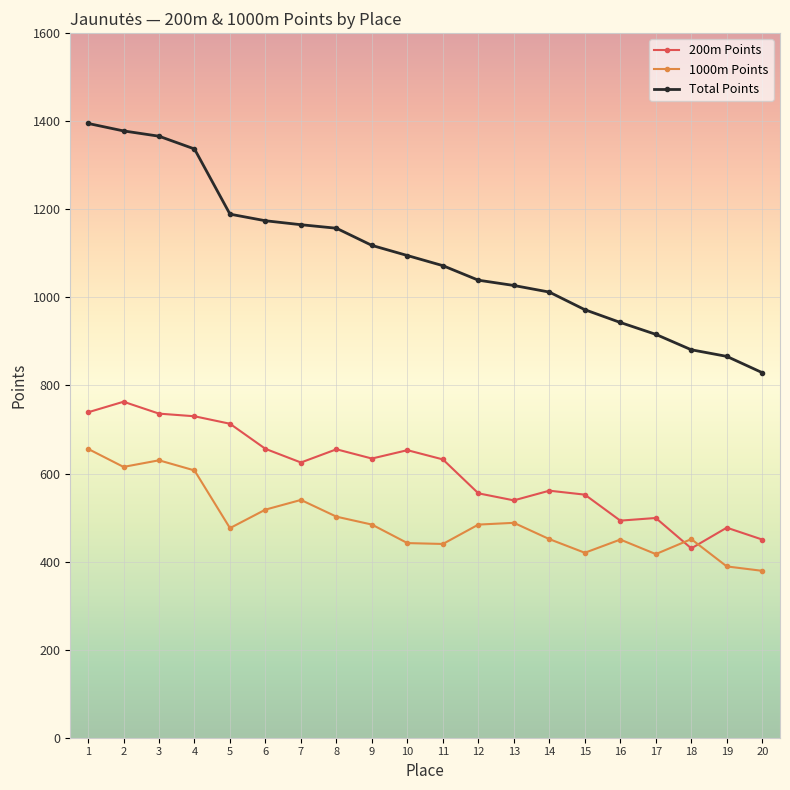

How many series are shown in this chart?

3